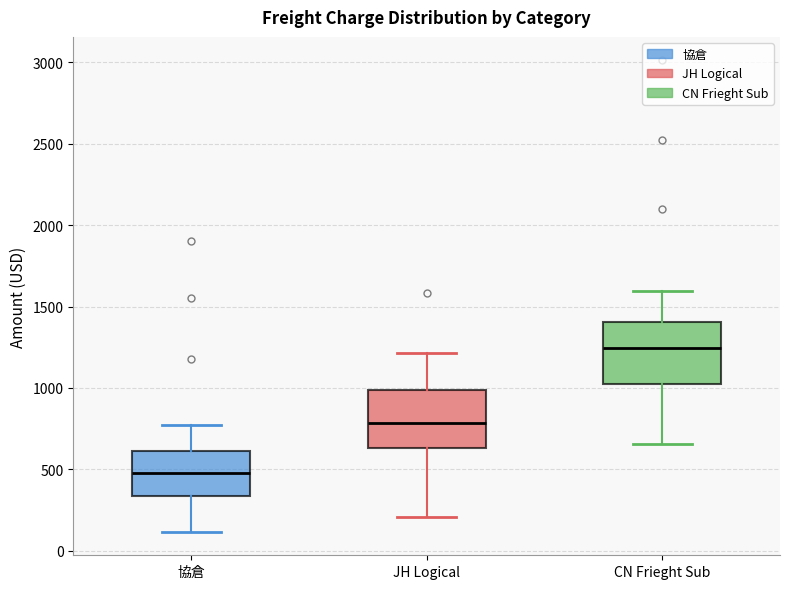

Reading left to right, transcribe this box plot: for each box, give where its median line is, the range the box spans, and where its two whiskers end, as read against the y-axis. The values are not printed on the chart, so give them approximately, as read against the axis.

協倉: median 500, box 350 to 600, whiskers 100 to 800
JH Logical: median 800, box 650 to 1000, whiskers 200 to 1200
CN Frieght Sub: median 1250, box 1050 to 1400, whiskers 650 to 1600